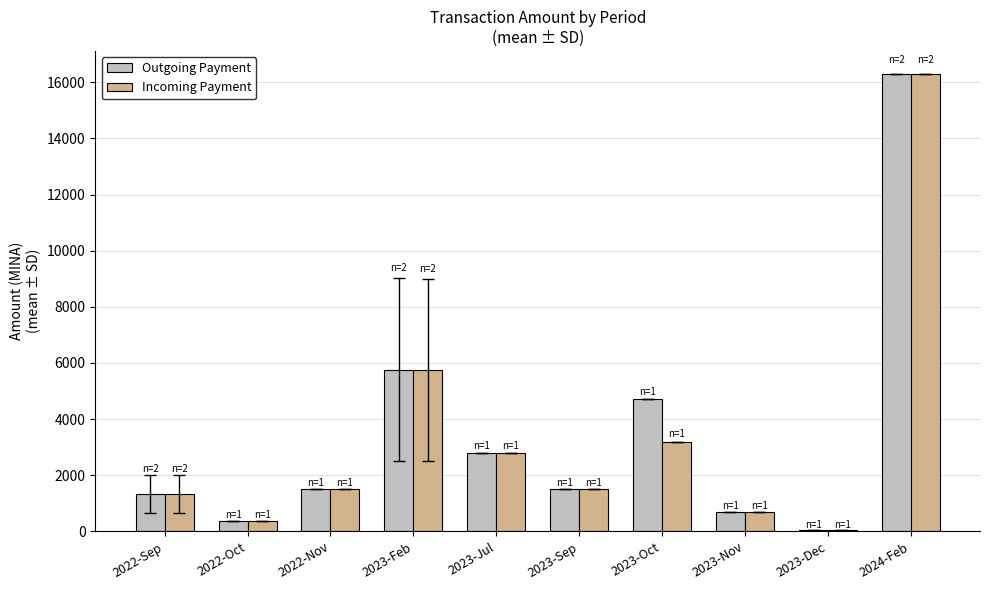

At which label is Outgoing Payment closest to 8178?

2023-Feb